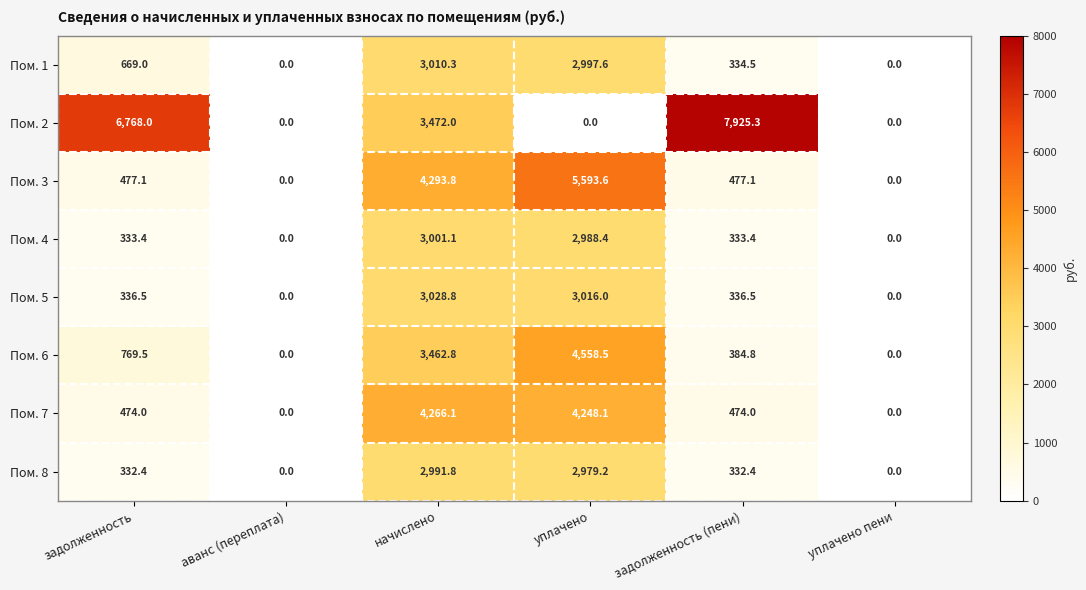

At задолженность (пени), list the series in order from smallest to largest.

Пом. 8, Пом. 4, Пом. 1, Пом. 5, Пом. 6, Пом. 7, Пом. 3, Пом. 2